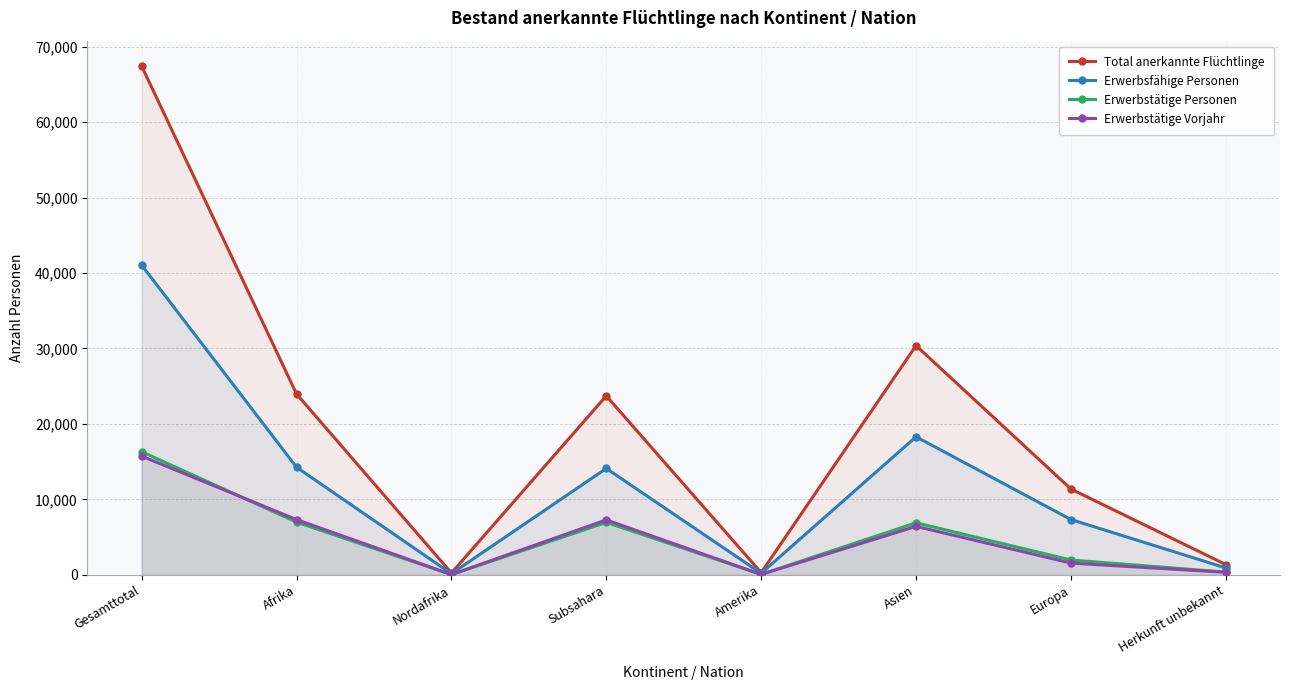

What is the sum of all Erwerbstätige Personen values?

39635